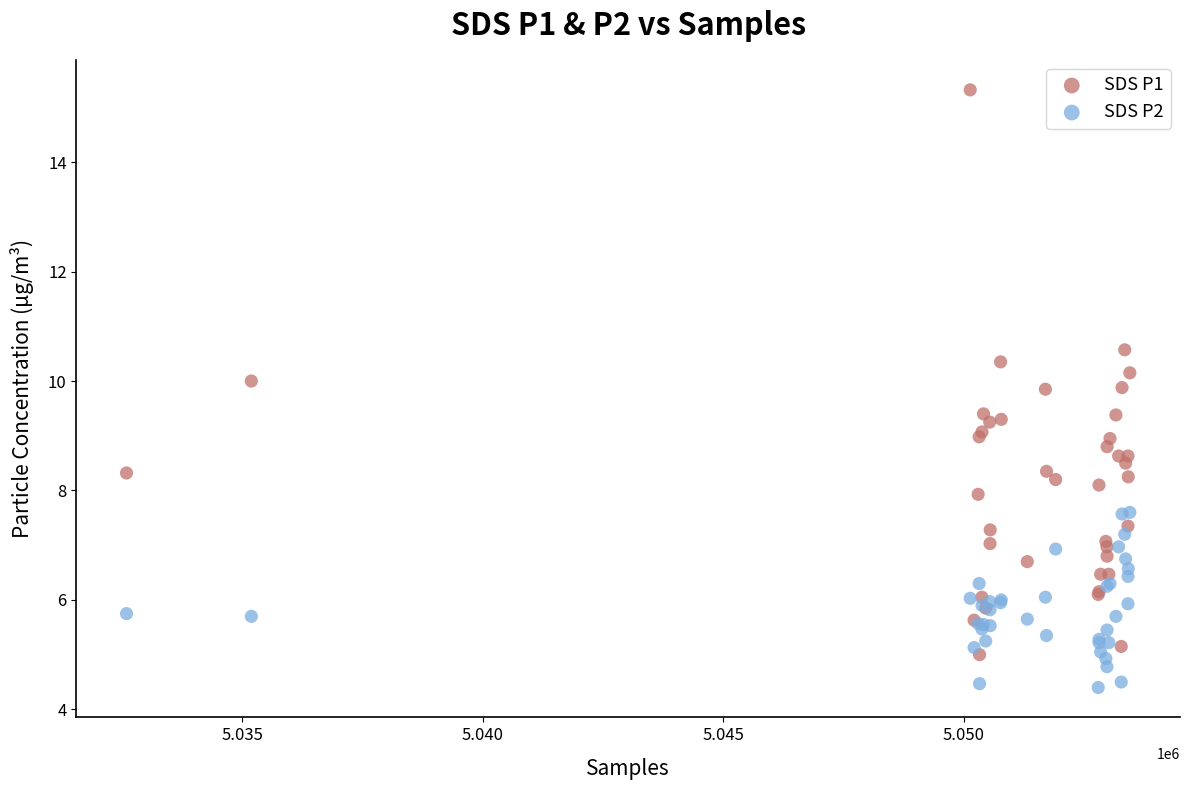

Which series contains the highest Y value?

SDS P1